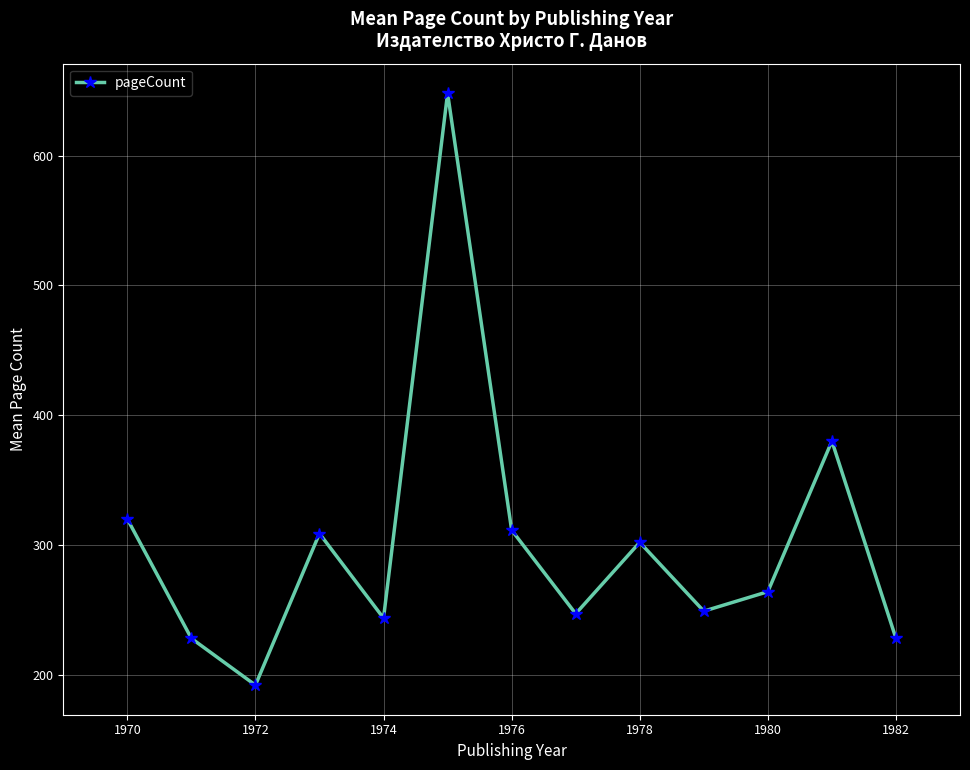

True or false: there are more than 1 points higher than both neighbors.

True